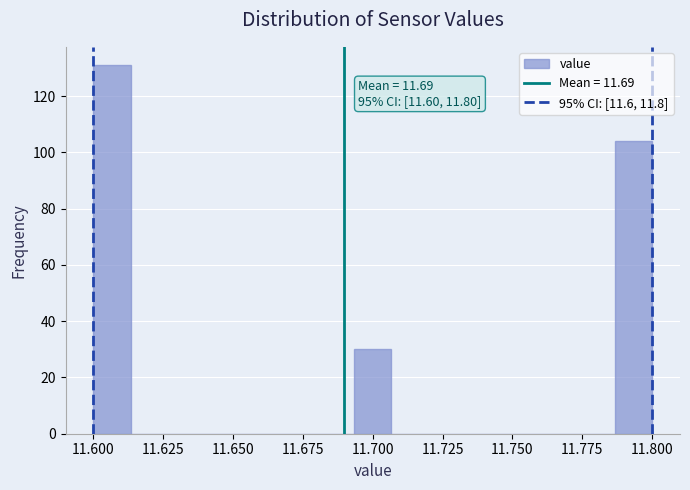

Around what value on the x-axis is the tallest bar? Give the approximate position of its centre, as read against the axis.

11.605